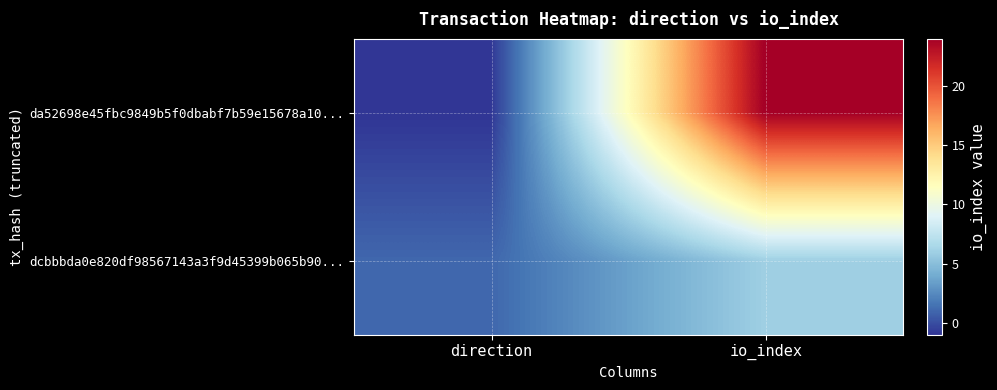

Rank the series at io_index from lowest to highest value.

dcbbbda0e820df98567143a3f9d45399b065b90..., da52698e45fbc9849b5f0dbabf7b59e15678a10...